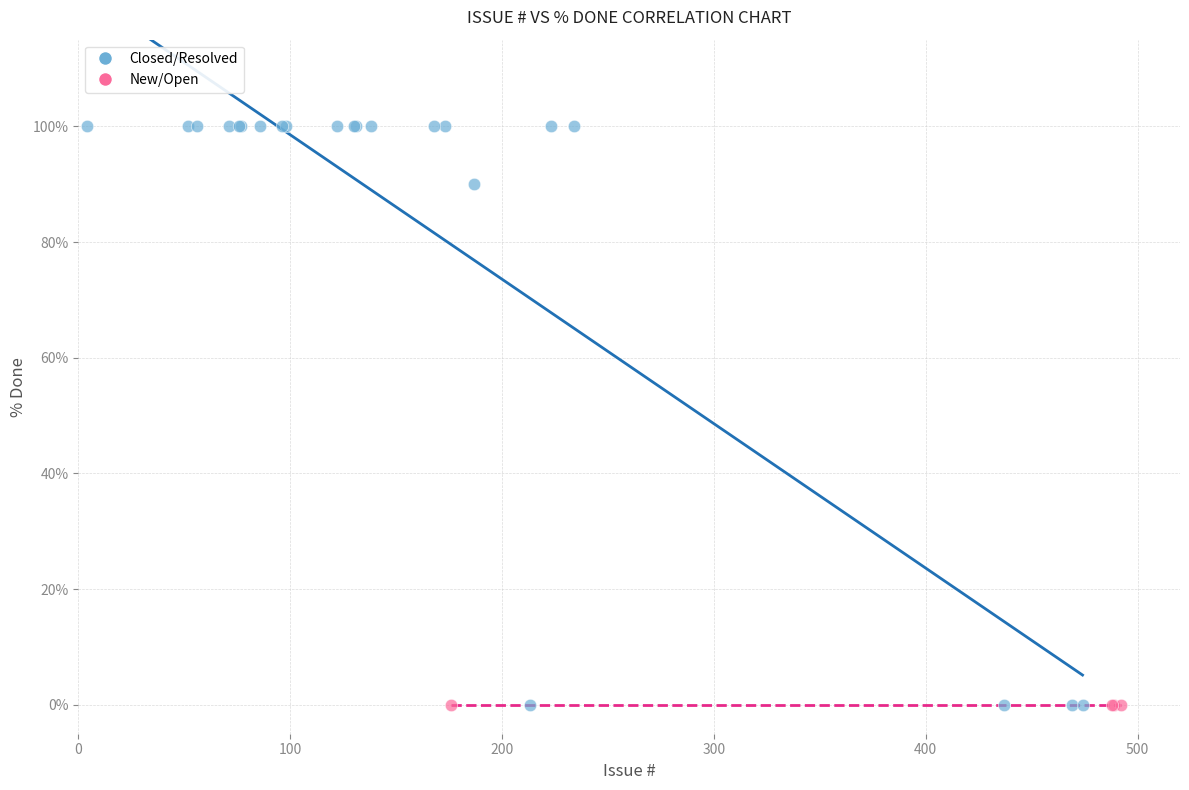

Which series reaches the maximum Y coordinate?

Closed/Resolved